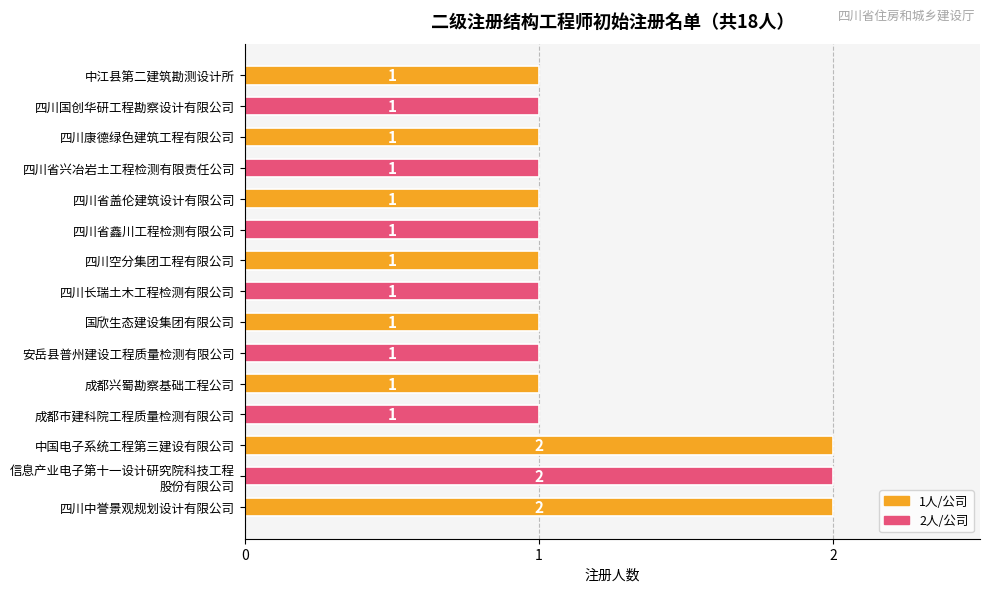

The value at 中国电子系统工程第三建设有限公司 is 2. True or false?

True